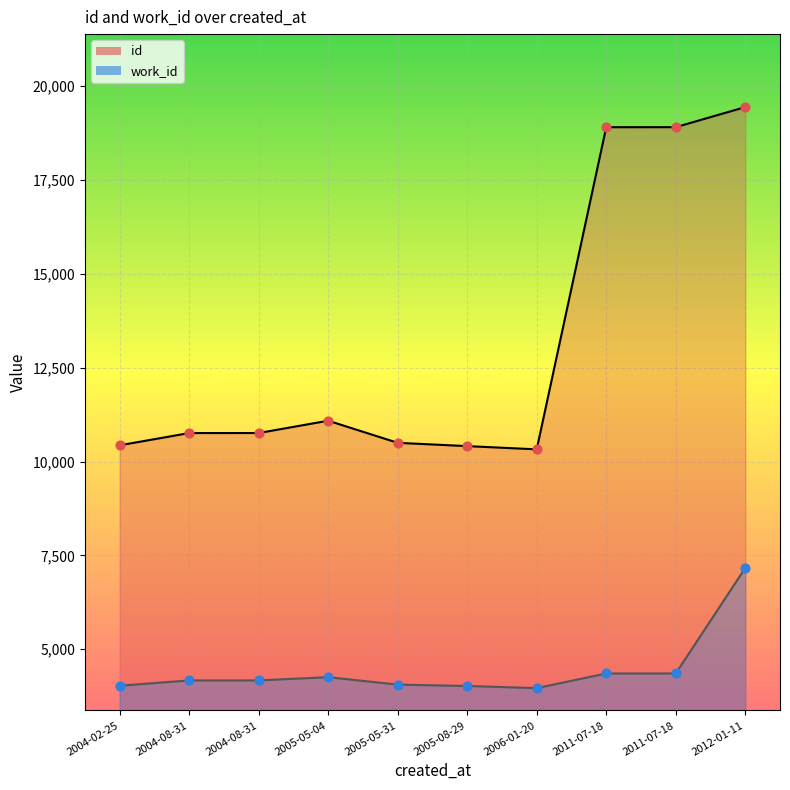

At which category is the sum across all series the highest?

2012-01-11